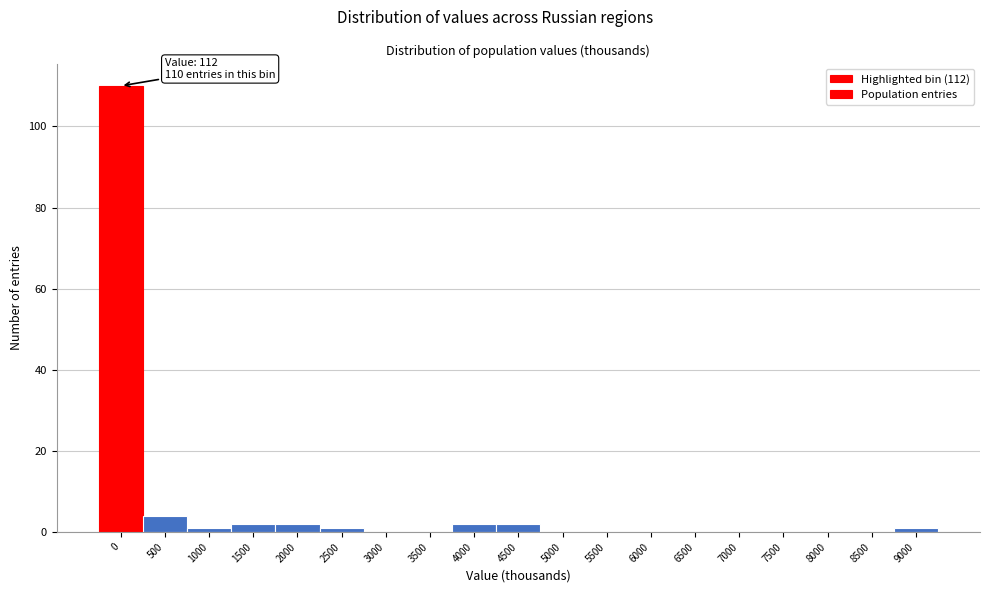

Reading left to right, transcribe all the data shown in this chart.

0=110	500=4	1000=1	1500=2	2000=2	2500=1	3000=0	3500=0	4000=2	4500=2	5000=0	5500=0	6000=0	6500=0	7000=0	7500=0	8000=0	8500=0	9000=1